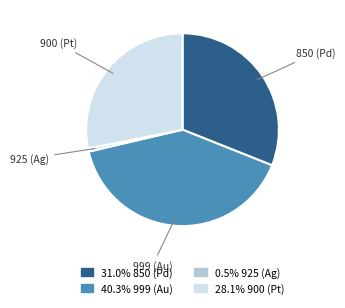

Does any single category account for the majority?

No